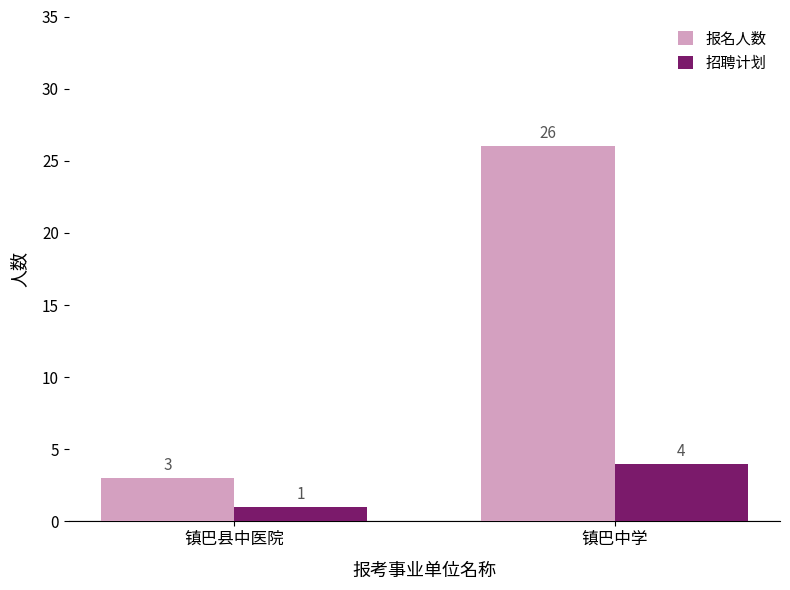

What are all the series names shown in the legend?

报名人数, 招聘计划